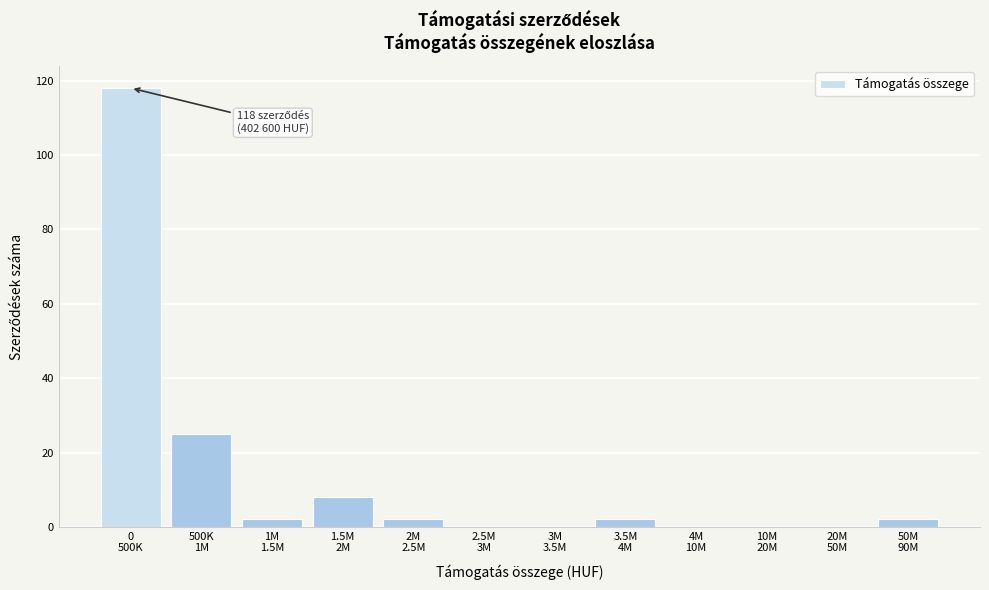

What is the greatest value displayed?

118